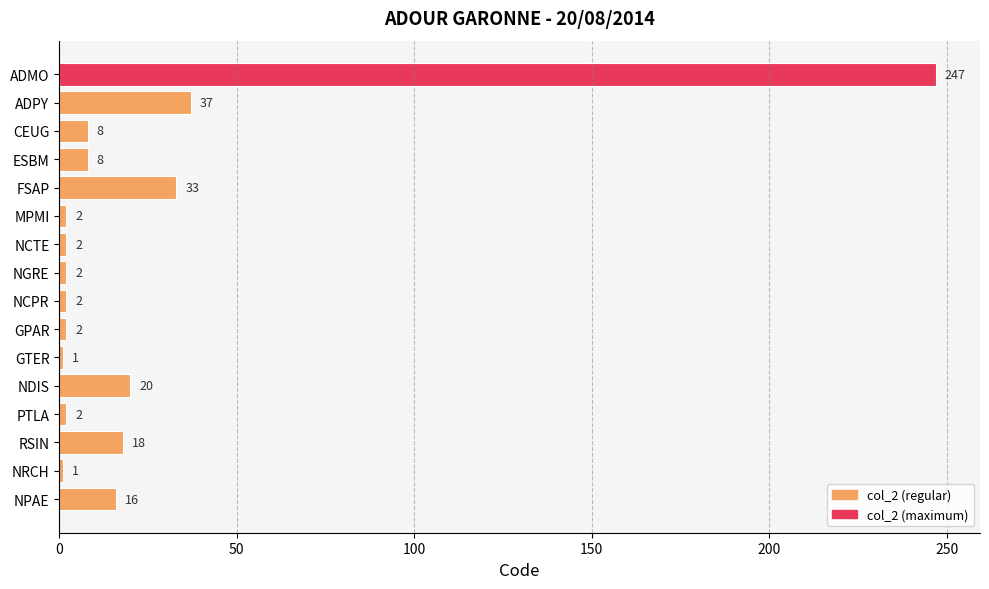

Reading top to bottom, extract all data points from this chart.

ADMO=247	ADPY=37	CEUG=8	ESBM=8	FSAP=33	MPMI=2	NCTE=2	NGRE=2	NCPR=2	GPAR=2	GTER=1	NDIS=20	PTLA=2	RSIN=18	NRCH=1	NPAE=16